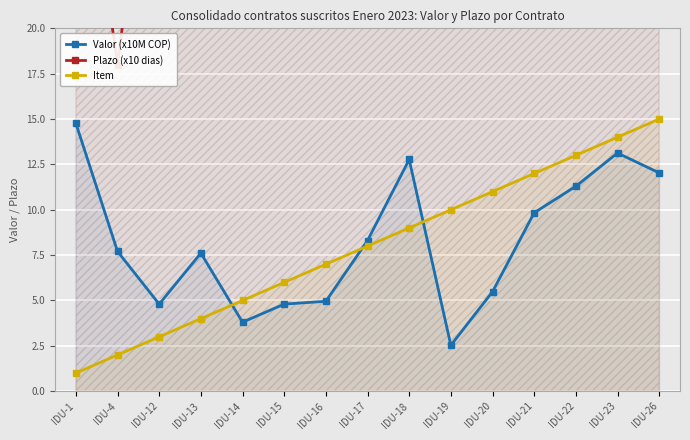

What is the approximate value of Plazo (x10 dias) at IDU-15?

36.0